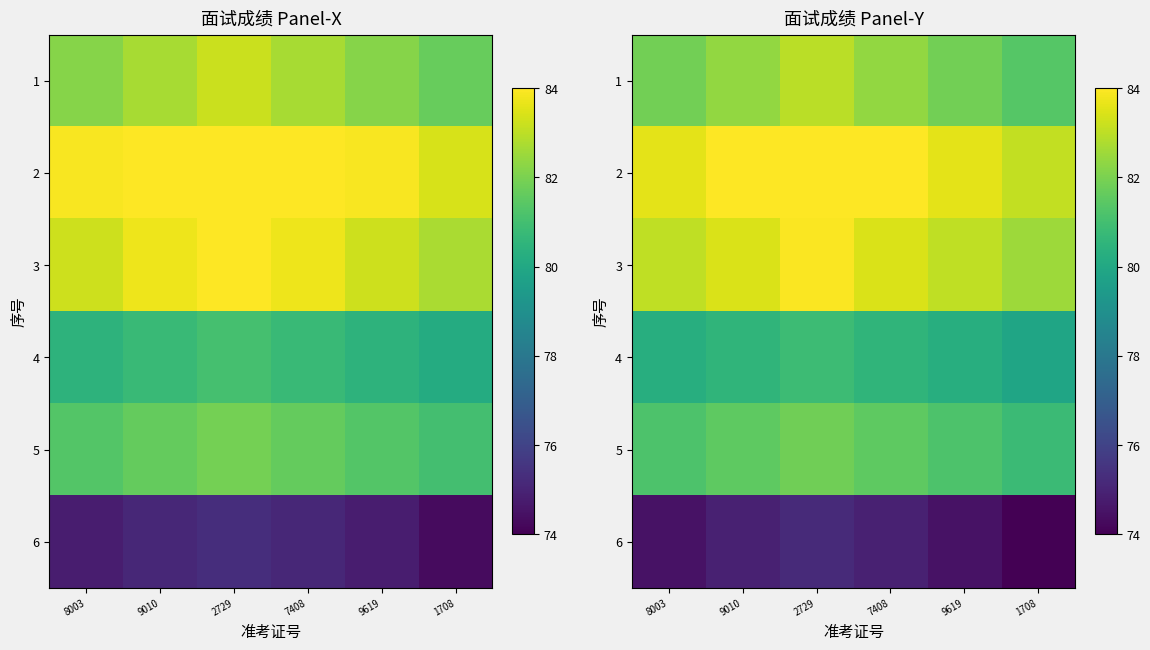

Which series changed the most between 7408 and 9619?

2